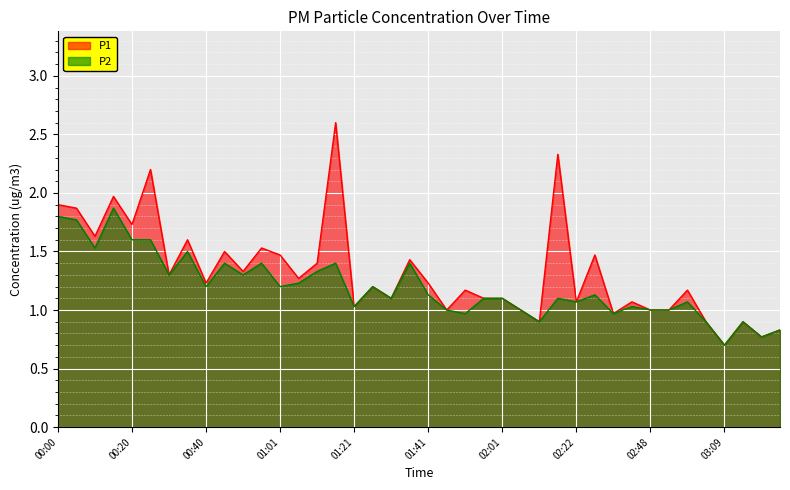

At how many categories does at least one series exceed 1?

29